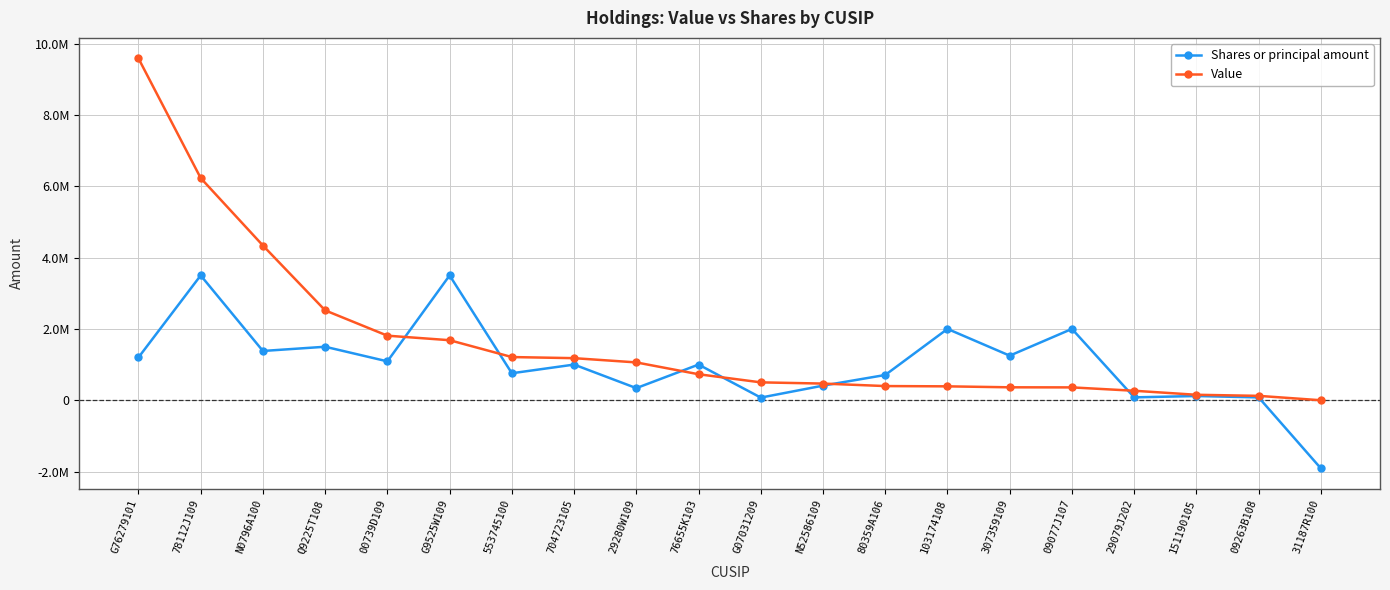

Is it true that Value equals 360400 at 09077J107?

True